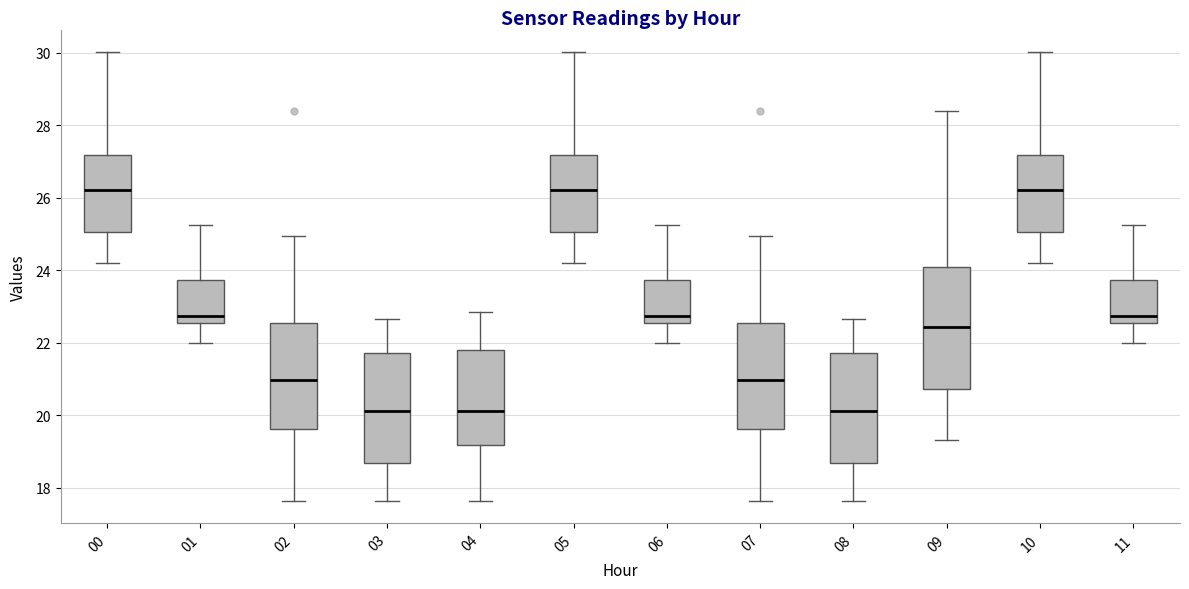

Reading left to right, transcribe this box plot: for each box, give where its median line is, the range the box spans, and where its two whiskers end, as read against the y-axis. The values are not printed on the chart, so give them approximately, as read against the axis.

00: median 26.2, box 25.0 to 27.2, whiskers 24.2 to 30.0
01: median 22.8, box 22.6 to 23.8, whiskers 22.0 to 25.2
02: median 21.0, box 19.6 to 22.6, whiskers 17.6 to 25.0
03: median 20.2, box 18.8 to 21.8, whiskers 17.6 to 22.6
04: median 20.2, box 19.2 to 21.8, whiskers 17.6 to 22.8
05: median 26.2, box 25.0 to 27.2, whiskers 24.2 to 30.0
06: median 22.8, box 22.6 to 23.8, whiskers 22.0 to 25.2
07: median 21.0, box 19.6 to 22.6, whiskers 17.6 to 25.0
08: median 20.2, box 18.8 to 21.8, whiskers 17.6 to 22.6
09: median 22.4, box 20.8 to 24.2, whiskers 19.4 to 28.4
10: median 26.2, box 25.0 to 27.2, whiskers 24.2 to 30.0
11: median 22.8, box 22.6 to 23.8, whiskers 22.0 to 25.2